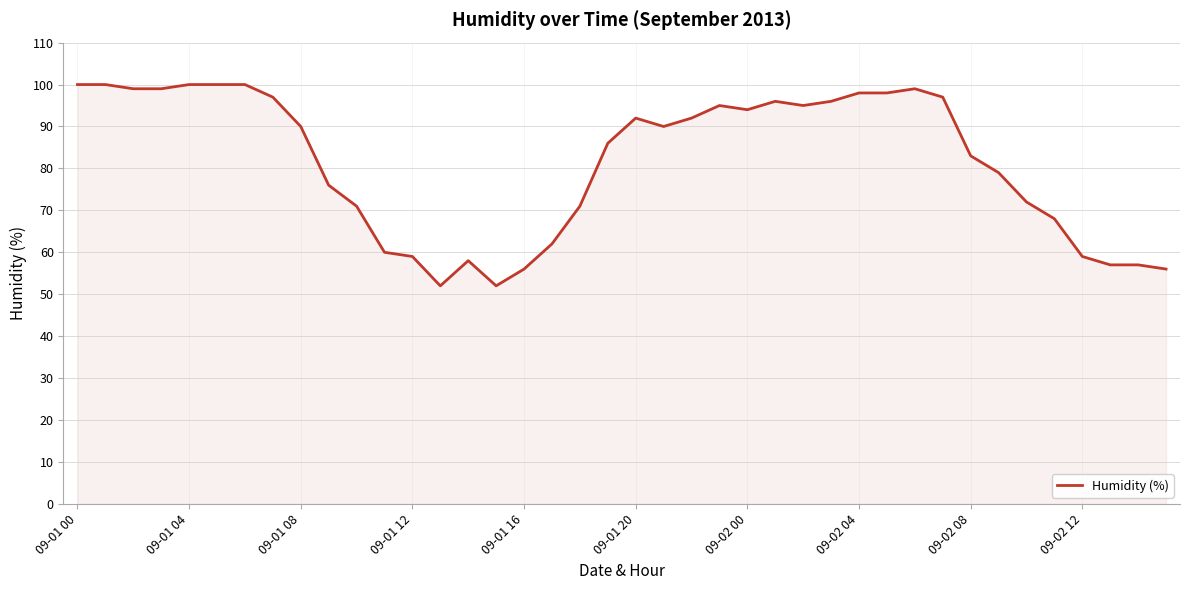

What is the minimum value shown in the chart?

52